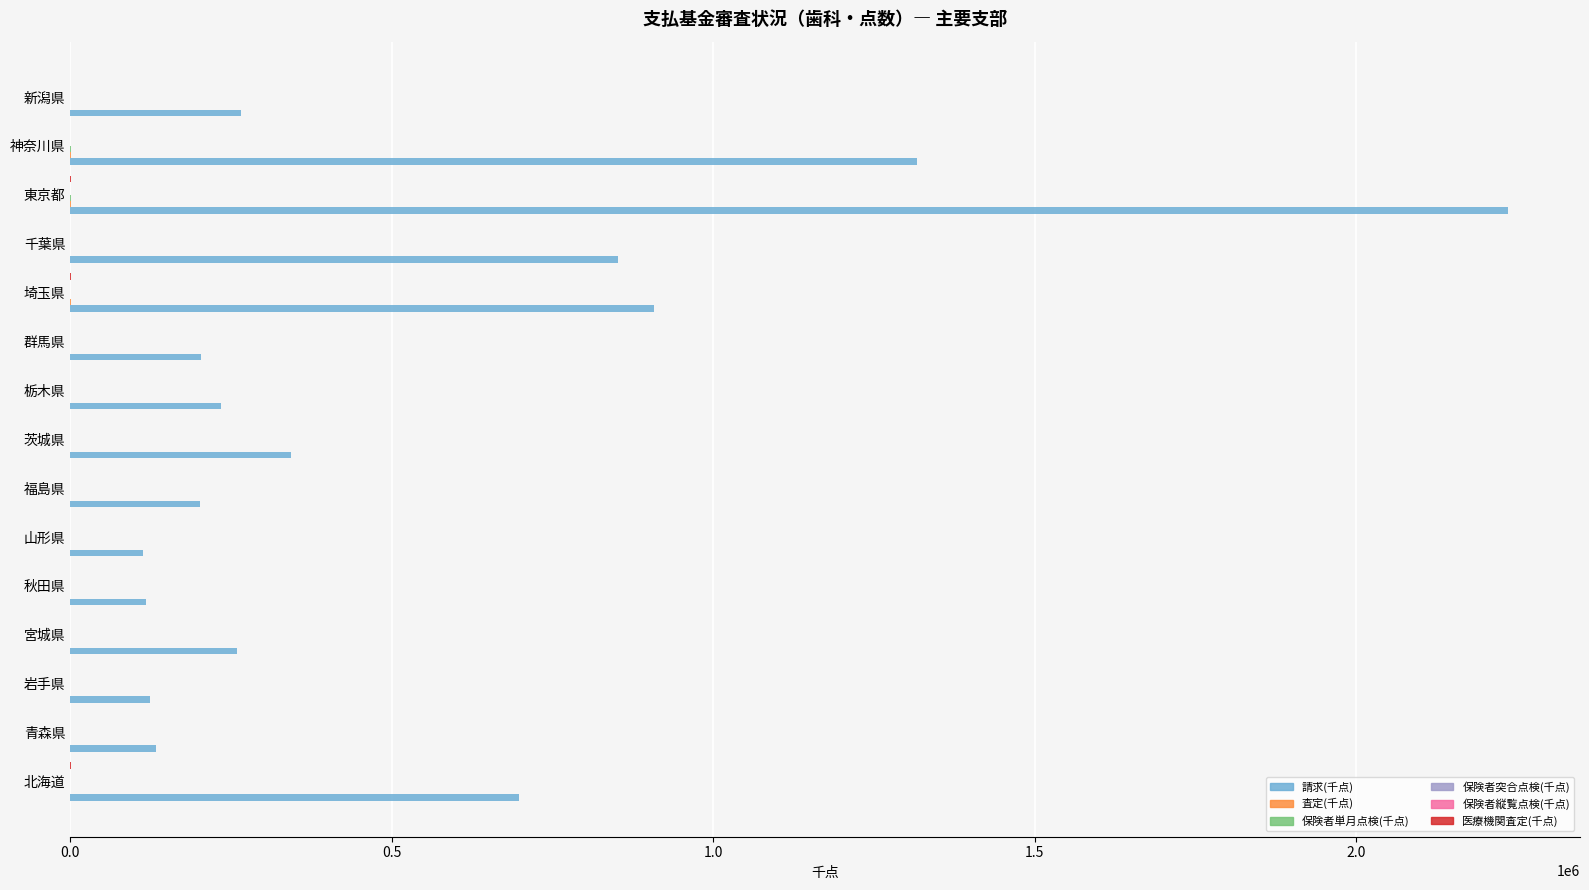

True or false: 請求(千点) has a value of 343951.1 at 茨城県.

True